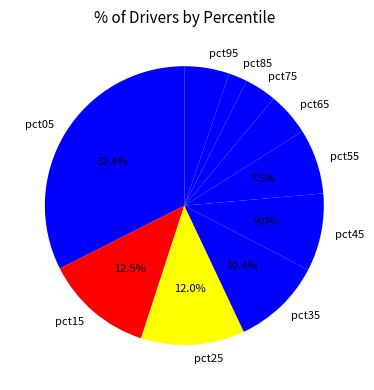

Does any single category account for the majority?

No